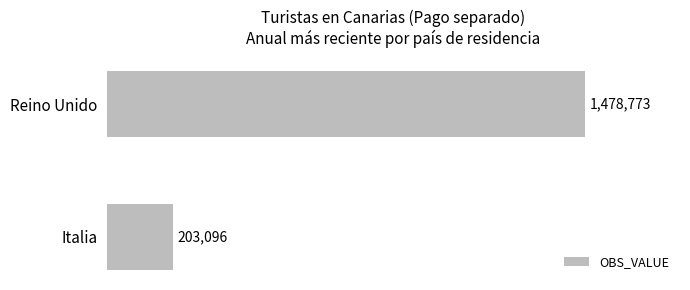

Count the values in the range 203096 to 1478773.

2